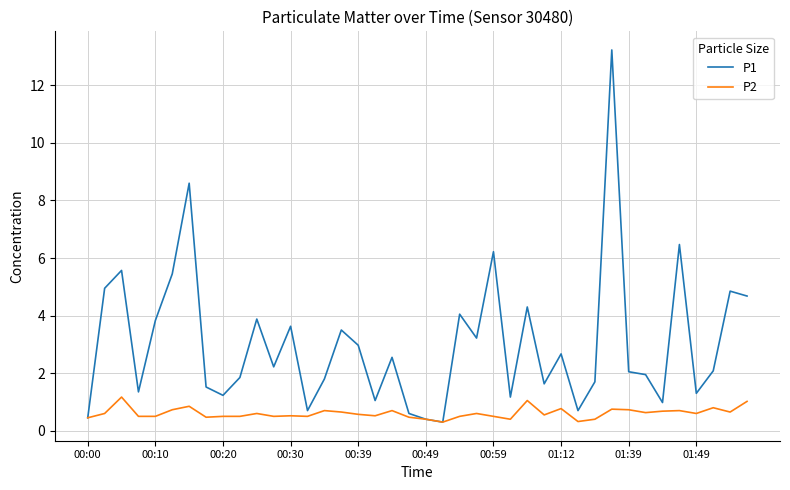

What are all the series names shown in the legend?

P1, P2